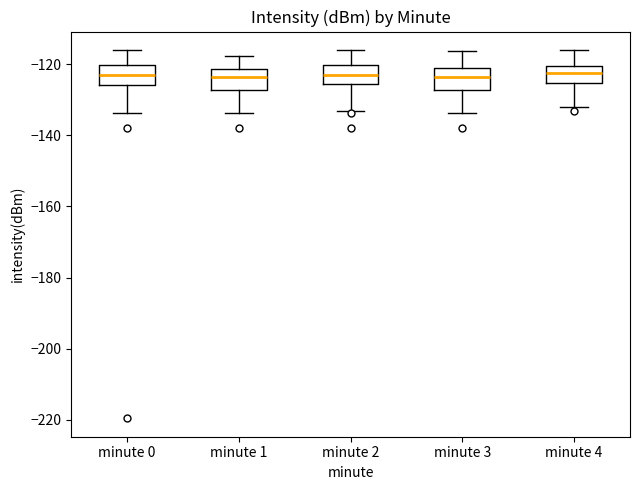

Reading left to right, read every box against the y-axis: the position of its median line, the range the box covers, and the ends of its whiskers. The values are not printed on the chart, so give them approximately, as read against the axis.

minute 0: median -124, box -126 to -120, whiskers -134 to -116
minute 1: median -124, box -128 to -122, whiskers -134 to -118
minute 2: median -124, box -126 to -120, whiskers -134 to -116
minute 3: median -124, box -128 to -122, whiskers -134 to -116
minute 4: median -122, box -126 to -120, whiskers -132 to -116